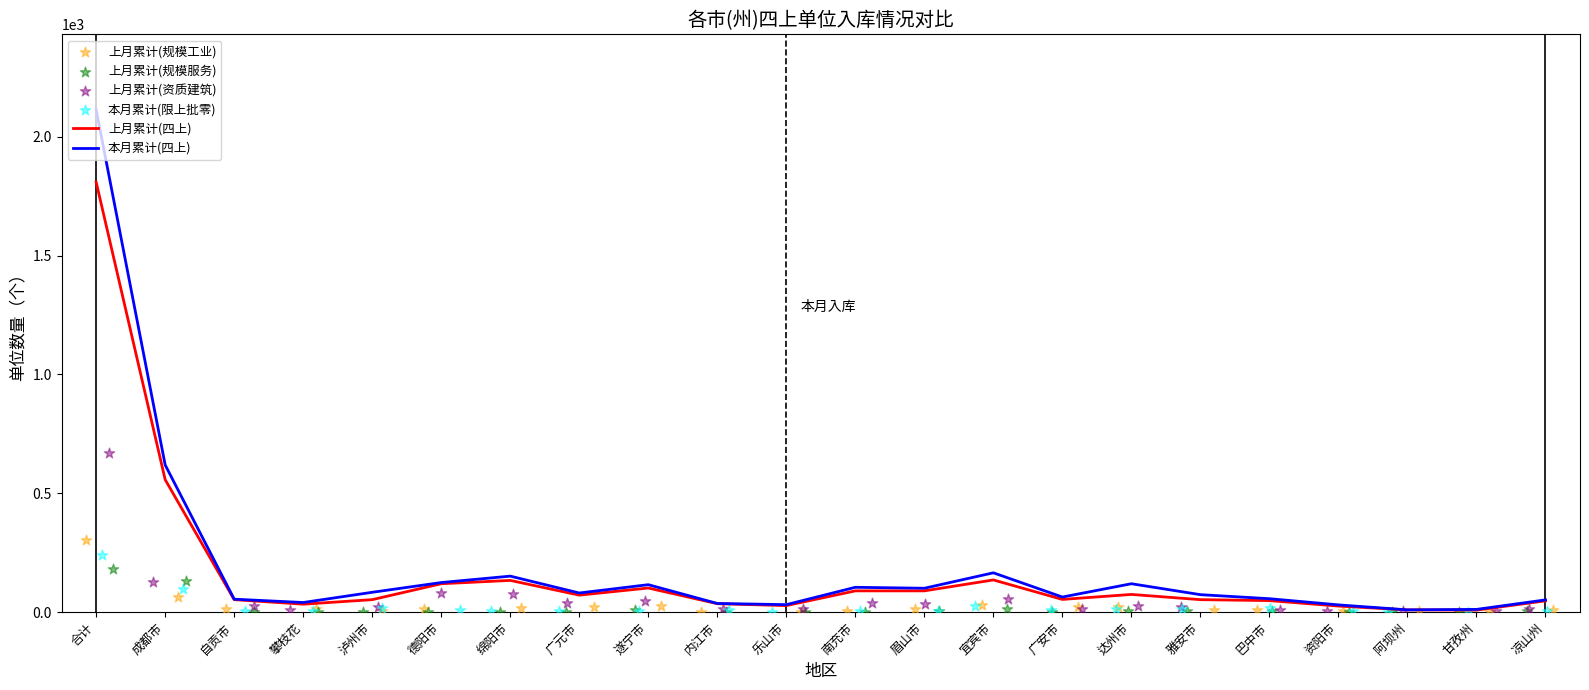

Which series has the largest total across all categories?

本月累计(四上)